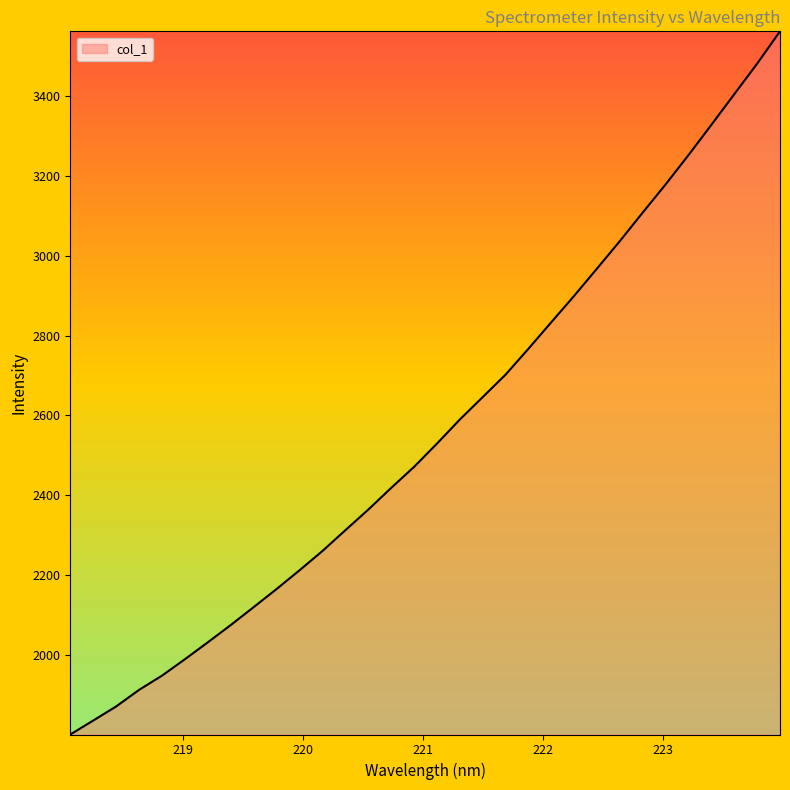

What is the difference between the maximum and minimum values?

1760.3